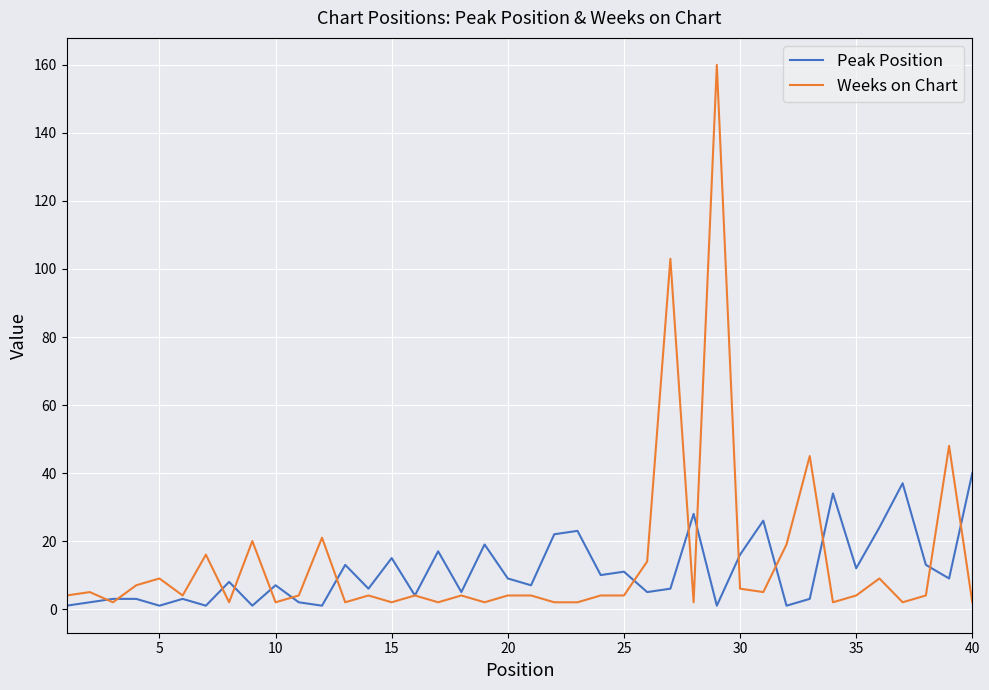

Is this an area chart (filled region under the line)?

No